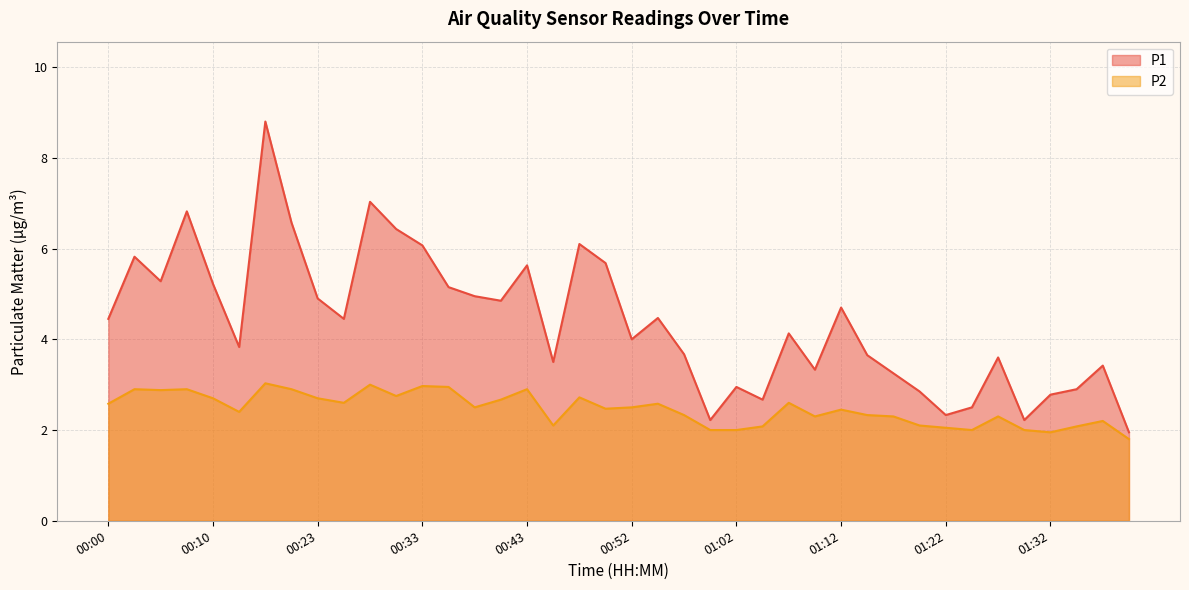

What is the greatest value displayed?

8.8